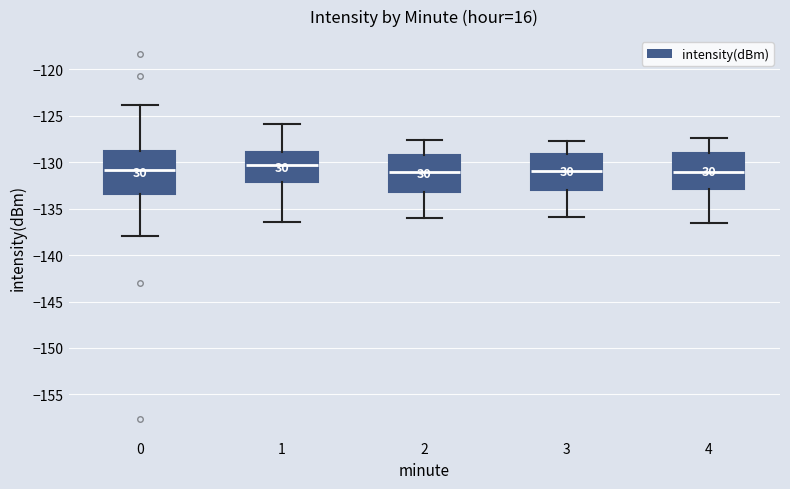

Where is the lower edge of the box at x = 0 on the y-axis? The values are not printed on the chart, so give them approximately, as read against the axis.

-133.5